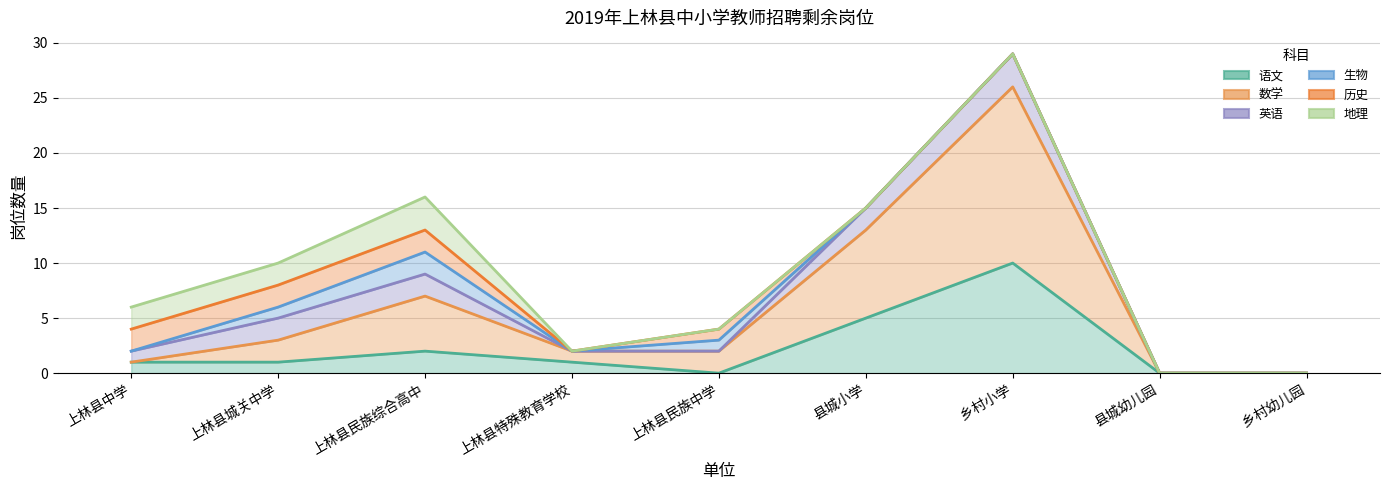

Reading right to left, transcribe all the data shown in this chart.

语文: 乡村幼儿园=0	县城幼儿园=0	乡村小学=10	县城小学=5	上林县民族中学=0	上林县特殊教育学校=1	上林县民族综合高中=2	上林县城关中学=1	上林县中学=1
数学: 乡村幼儿园=0	县城幼儿园=0	乡村小学=16	县城小学=8	上林县民族中学=2	上林县特殊教育学校=1	上林县民族综合高中=5	上林县城关中学=2	上林县中学=0
英语: 乡村幼儿园=0	县城幼儿园=0	乡村小学=3	县城小学=2	上林县民族中学=0	上林县特殊教育学校=0	上林县民族综合高中=2	上林县城关中学=2	上林县中学=1
生物: 乡村幼儿园=0	县城幼儿园=0	乡村小学=0	县城小学=0	上林县民族中学=1	上林县特殊教育学校=0	上林县民族综合高中=2	上林县城关中学=1	上林县中学=0
历史: 乡村幼儿园=0	县城幼儿园=0	乡村小学=0	县城小学=0	上林县民族中学=1	上林县特殊教育学校=0	上林县民族综合高中=2	上林县城关中学=2	上林县中学=2
地理: 乡村幼儿园=0	县城幼儿园=0	乡村小学=0	县城小学=0	上林县民族中学=0	上林县特殊教育学校=0	上林县民族综合高中=3	上林县城关中学=2	上林县中学=2